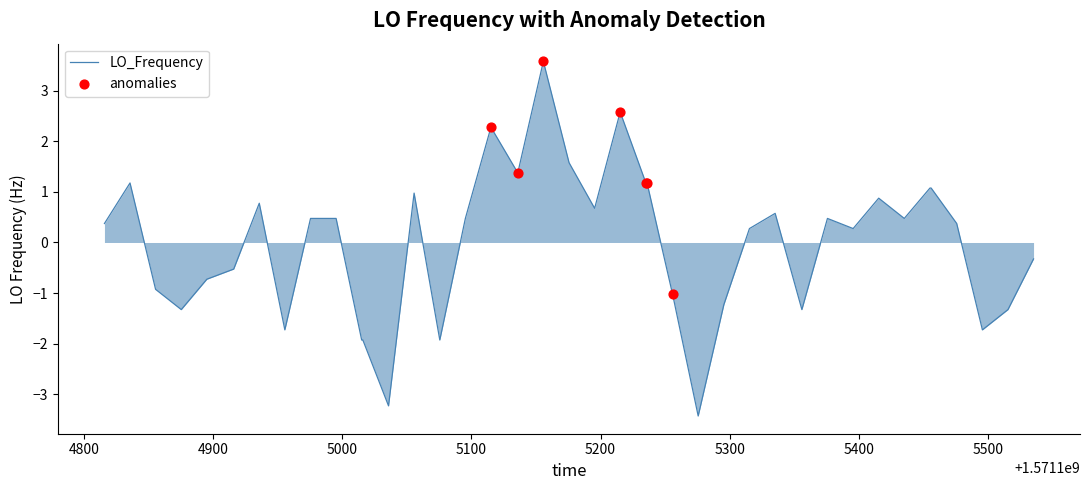

What is the difference between the maximum and minimum values?

7.0